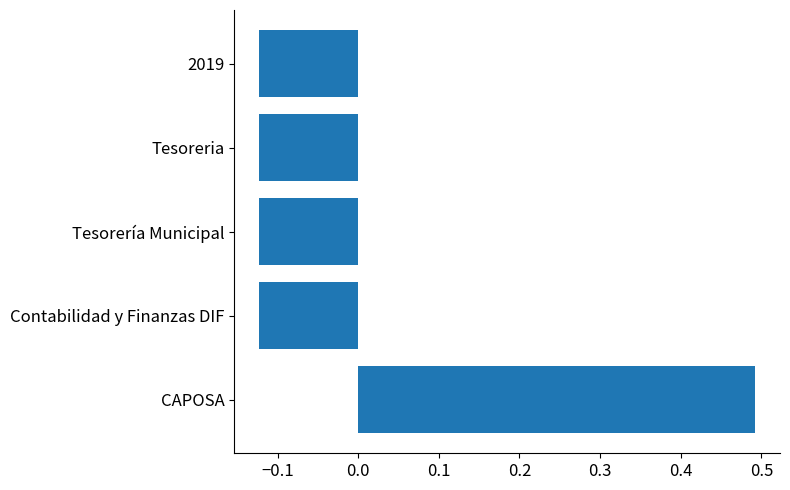

True or false: the data shows -0.2 at Tesorería Municipal.

False